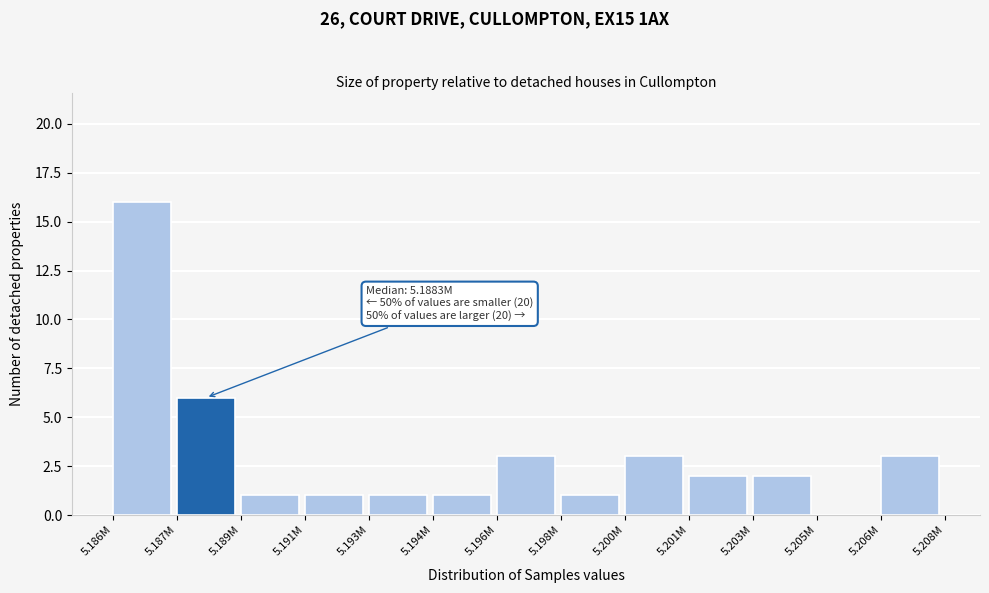

The value at 5.205M is 0. True or false?

True